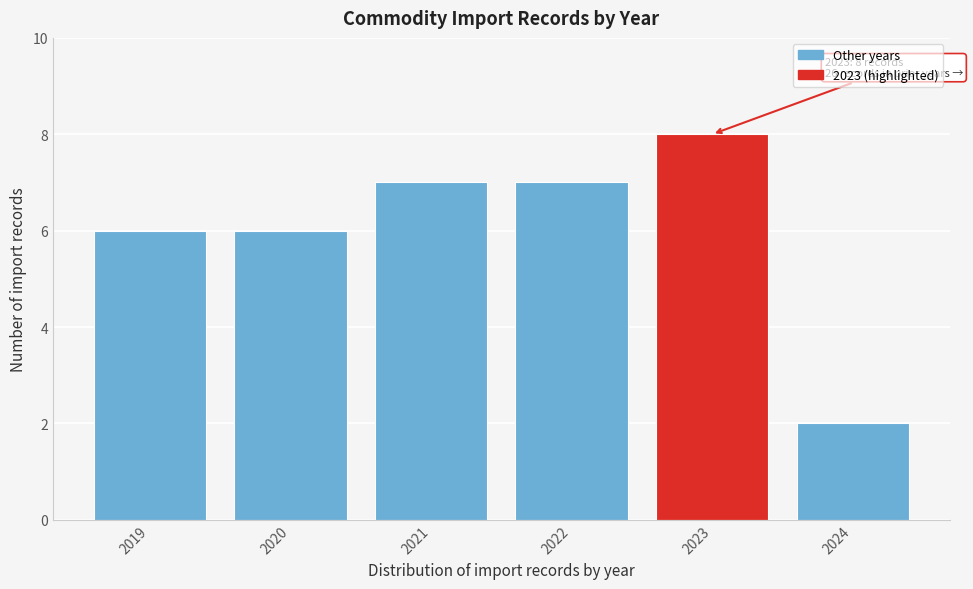

Reading left to right, what are all the values shown in this chart?

2019=6	2020=6	2021=7	2022=7	2023=8	2024=2